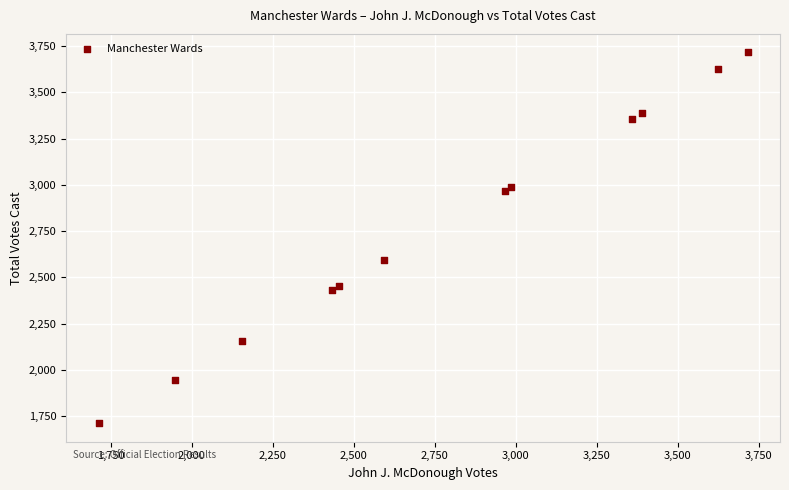

What Y value in the scatter plot is closest to 2714?

2593